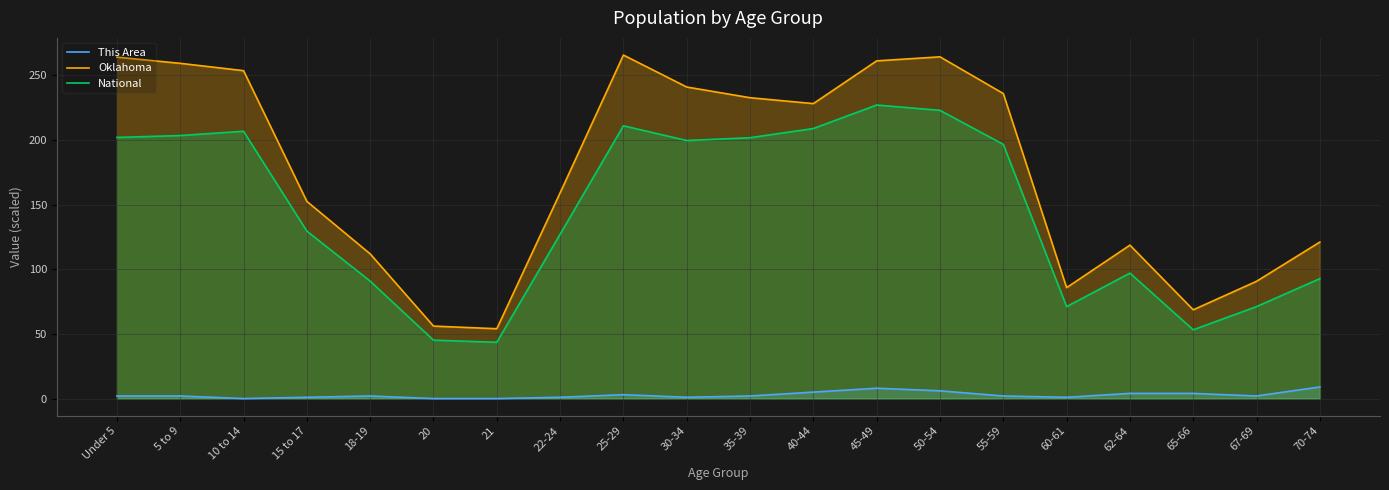

List the series in order of their overall mean, lowest first.

This Area, National, Oklahoma